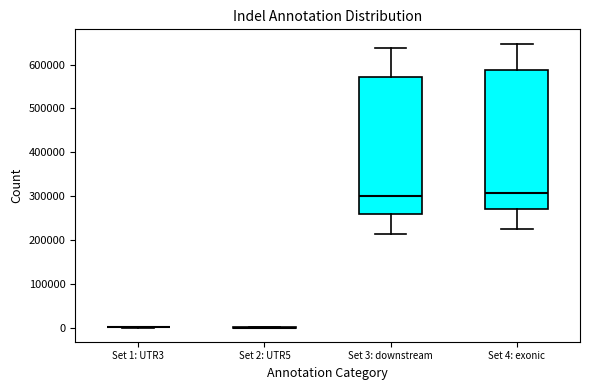

Reading left to right, read every box against the y-axis: the position of its median line, the range the box covers, and the ends of its whiskers. The values are not printed on the chart, so give them approximately, as read against the axis.

Set 1: UTR3: box collapsed to a line at 0, whiskers 0 to 0
Set 2: UTR5: box collapsed to a line at 0, whiskers 0 to 0
Set 3: downstream: median 300000, box 260000 to 570000, whiskers 210000 to 640000
Set 4: exonic: median 310000, box 270000 to 590000, whiskers 230000 to 650000